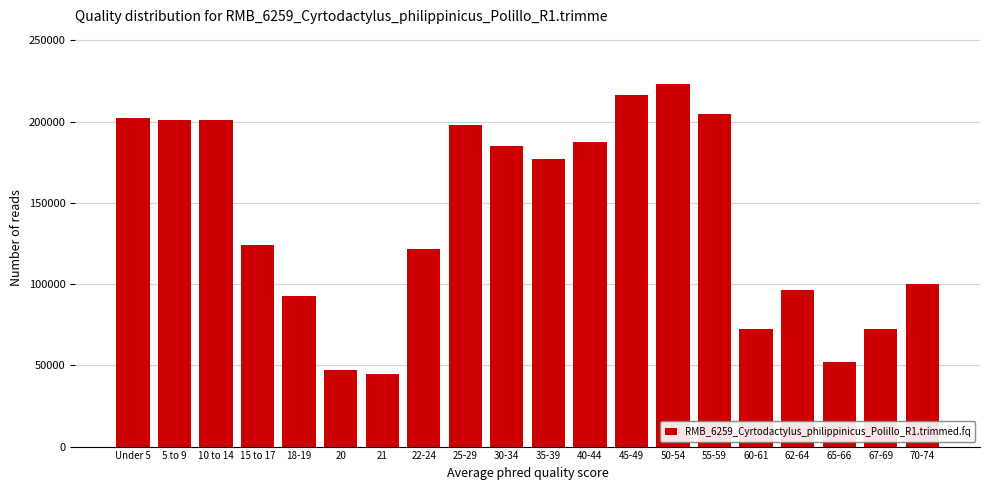

Is it true that the value at 20 is 68897?

False